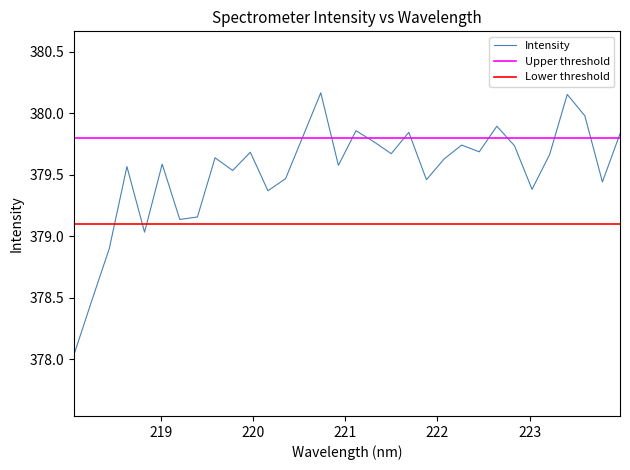

How many data points are less than 379?

3